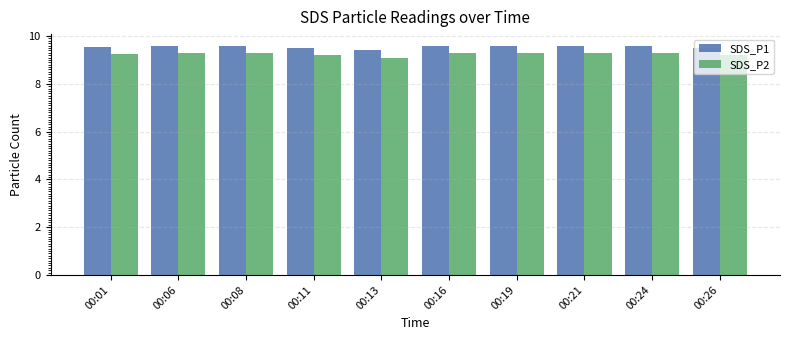

How many series are shown in this chart?

2